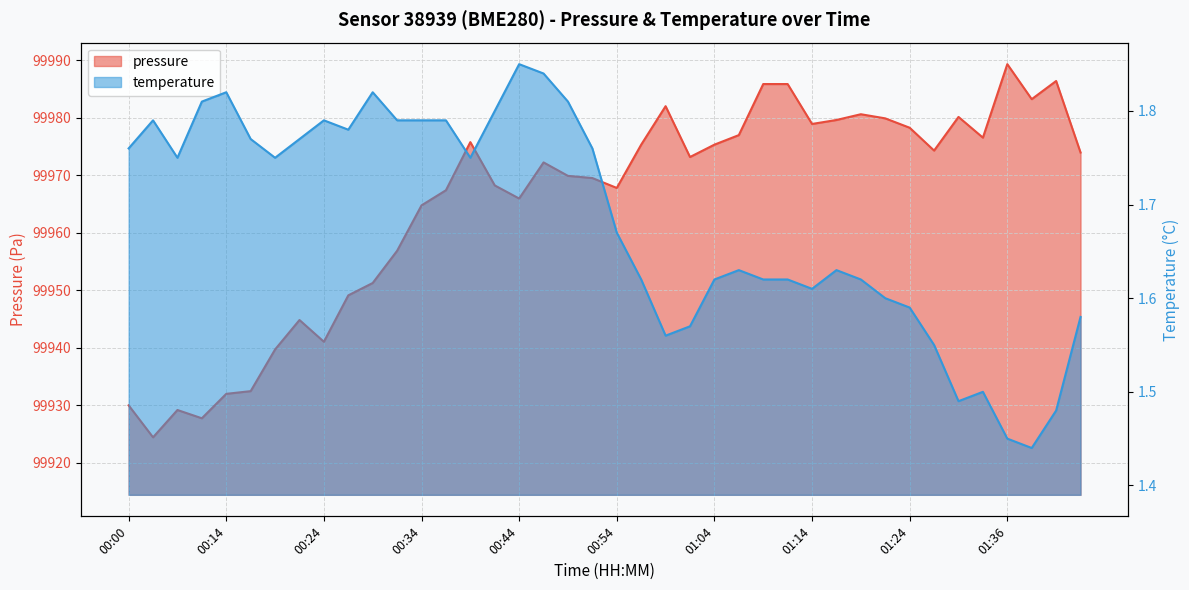

The value of pressure at 00:41 is 177811.5. True or false?

False